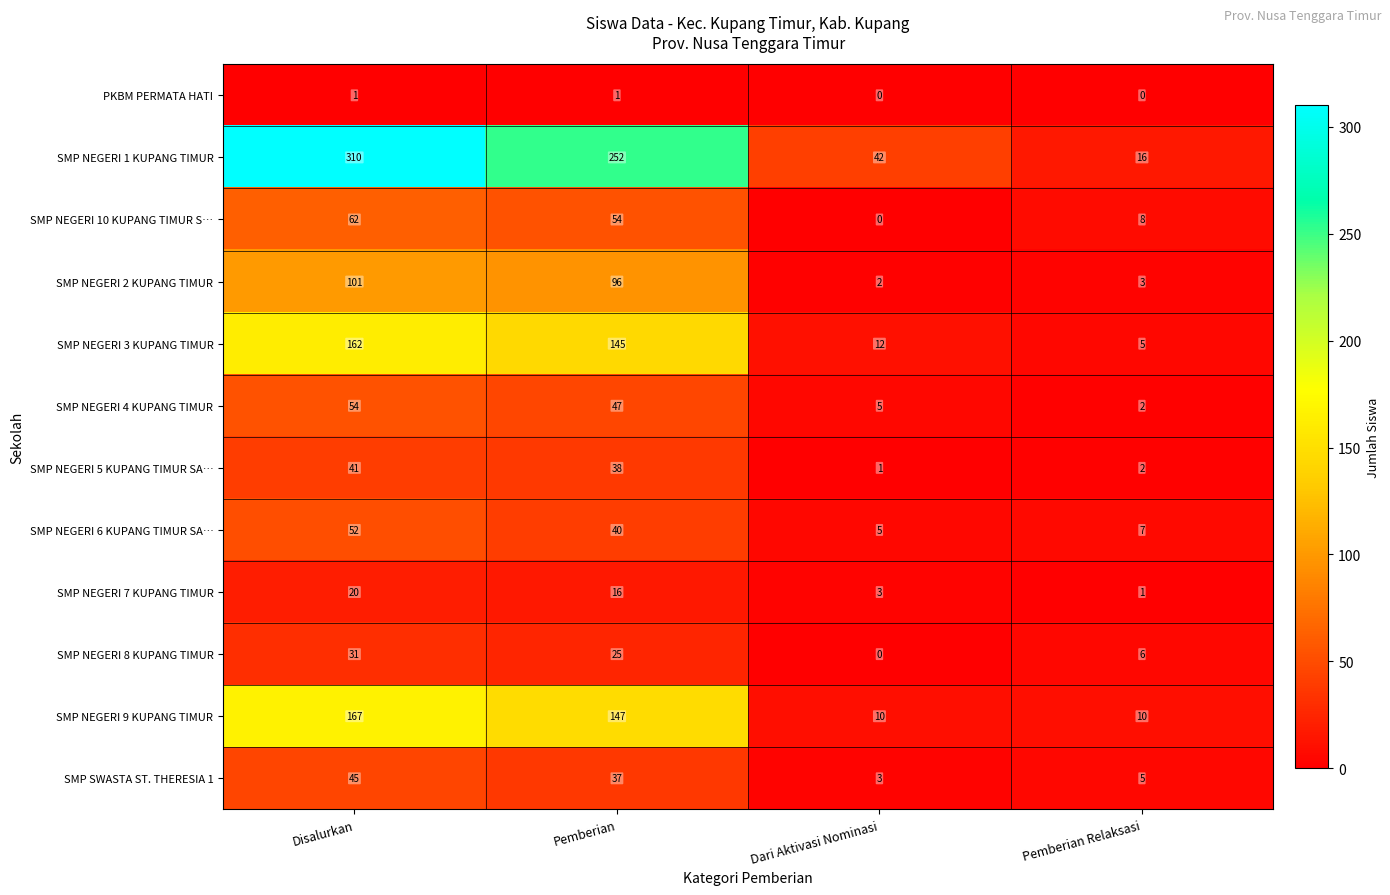

At which label does SMP NEGERI 10 KUPANG TIMUR S… first exceed 54?

Disalurkan